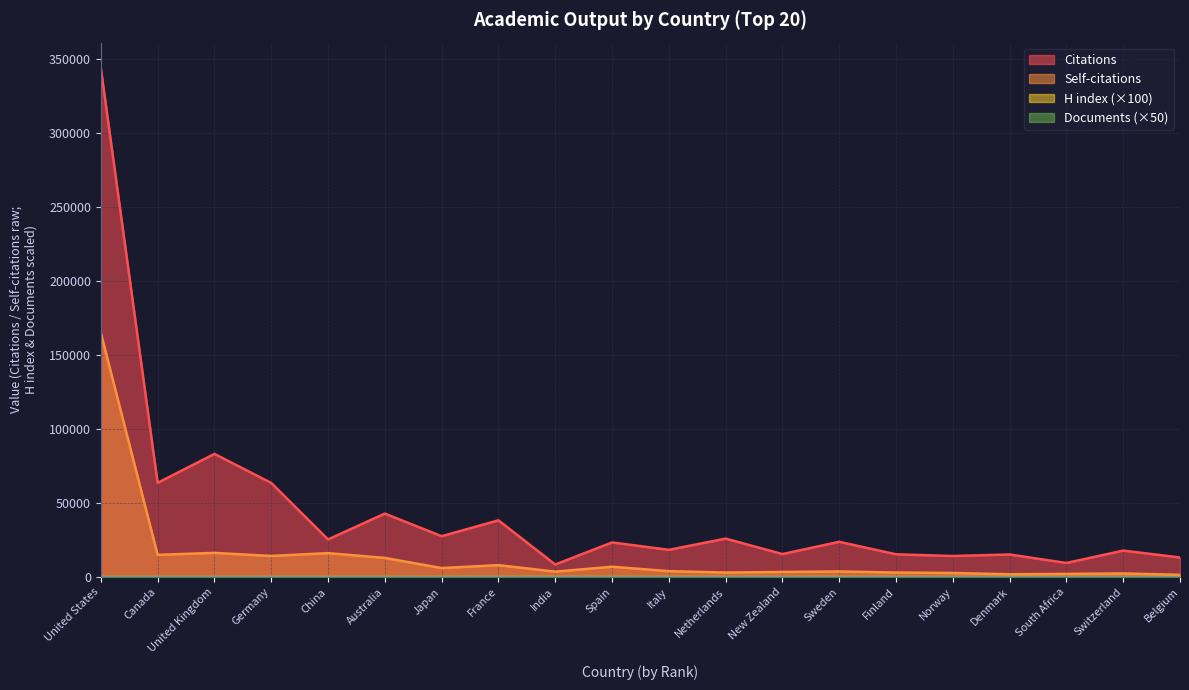

List the series in order of their peak value, lowest first.

H index, Documents, Self-citations, Citations